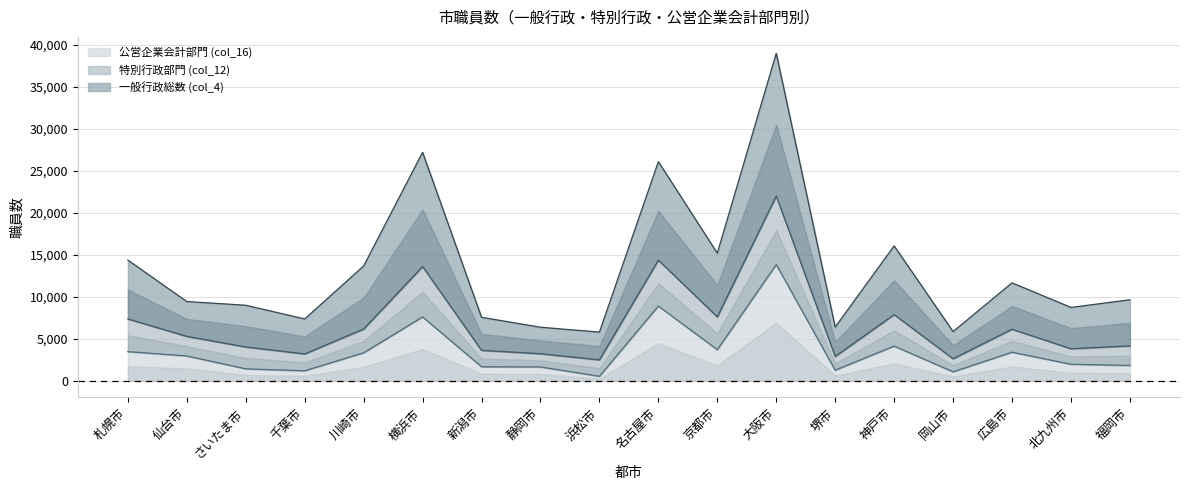

The value of 公営企業会計部門 (col_16) at 広島市 is 3419. True or false?

True